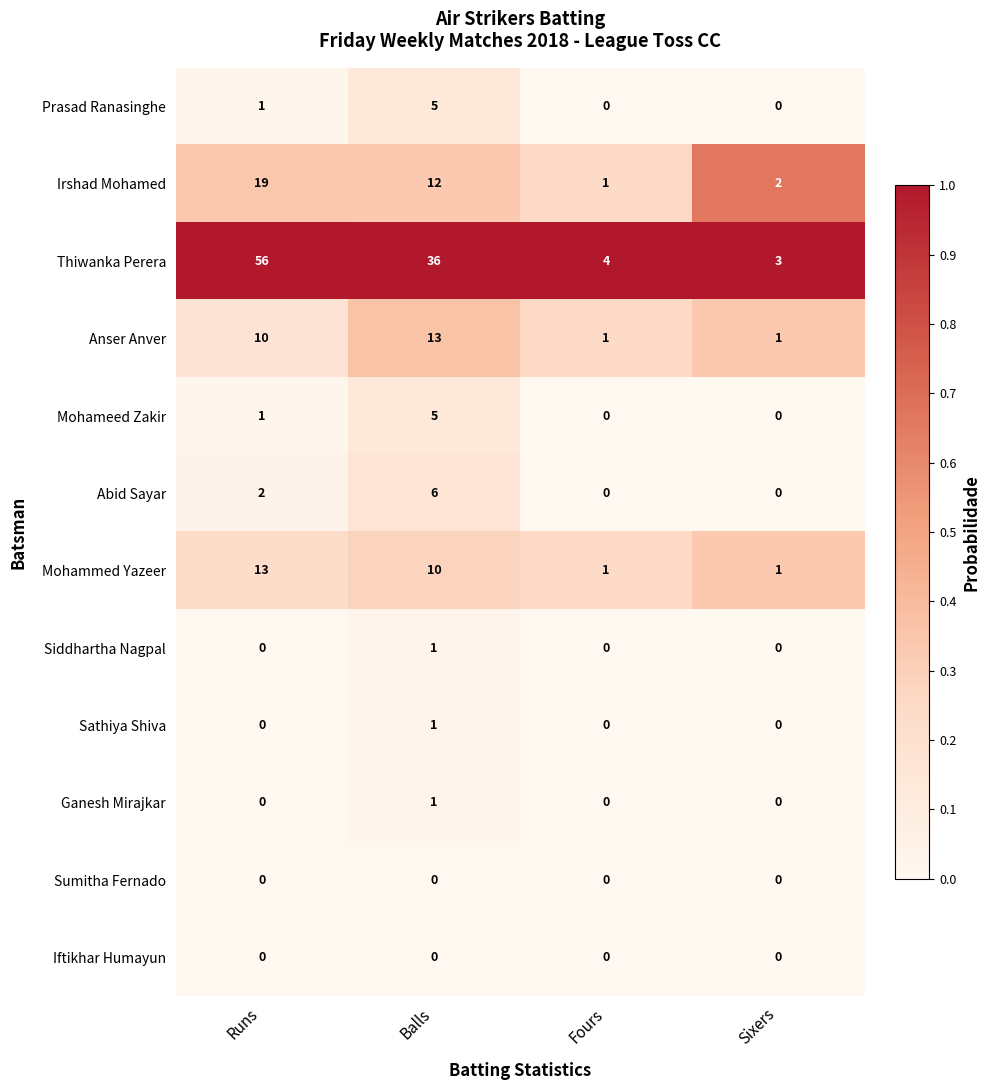

What is the approximate value of Irshad Mohamed at Runs?

19